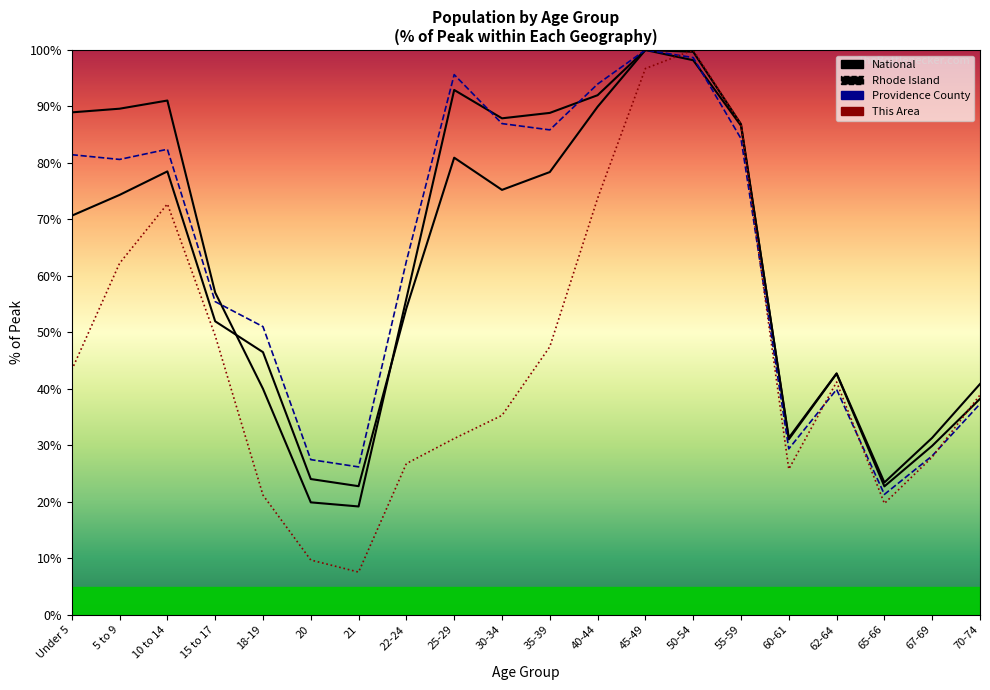

Rank the series by their maximum value, from highest to lowest.

This Area, Providence County, Rhode Island, National